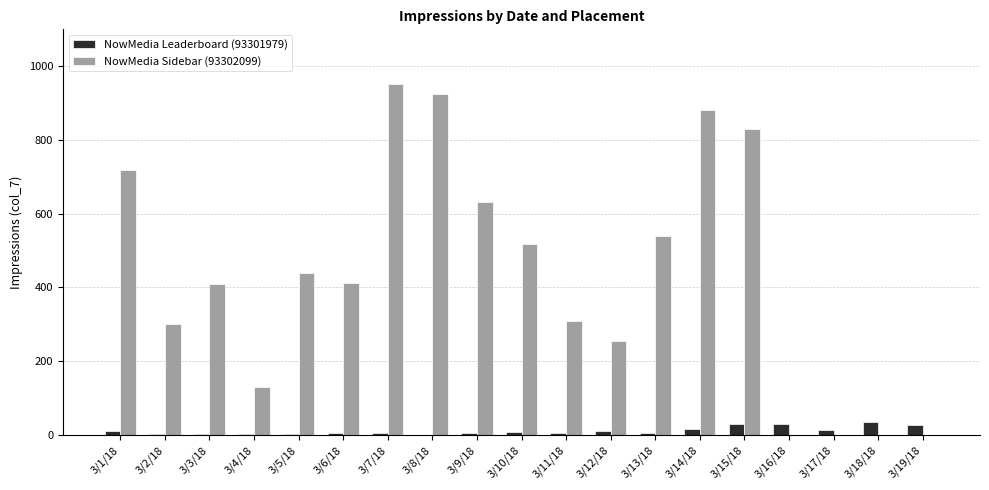

What is the difference between the NowMedia Leaderboard (93301979) values at 3/13/18 and 3/3/18?

3